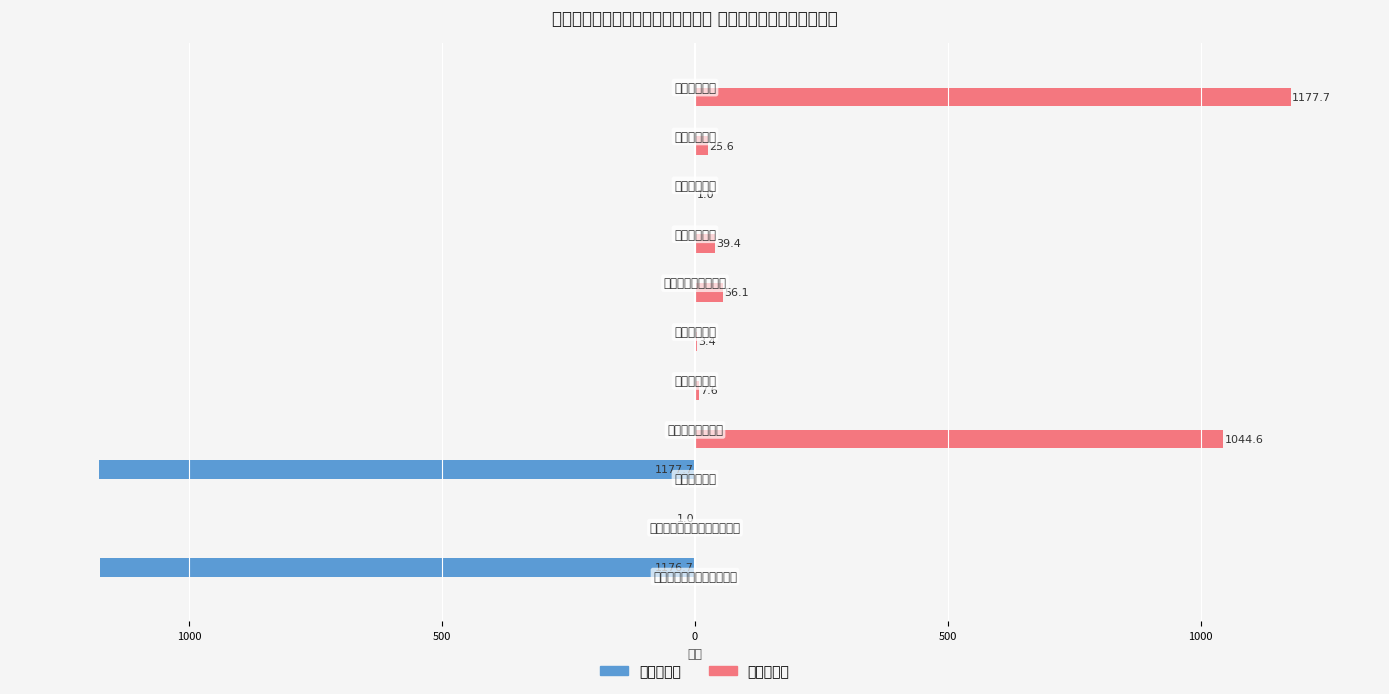

What are all the series names shown in the legend?

收入决算数, 支出决算数